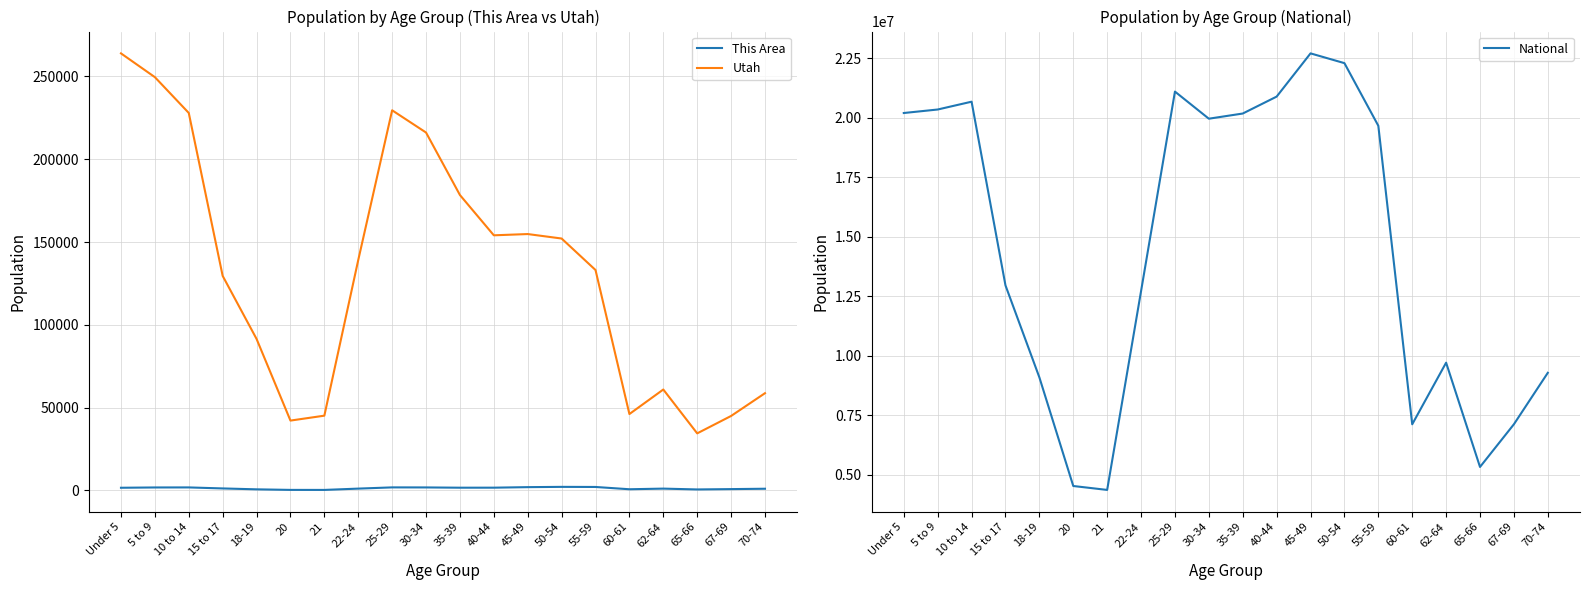

At which label does This Area first exceed 1643?

5 to 9